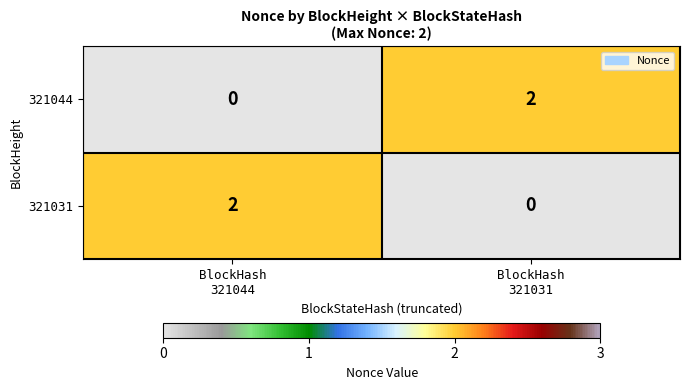

How many data points in 321044 are less than 2?

1